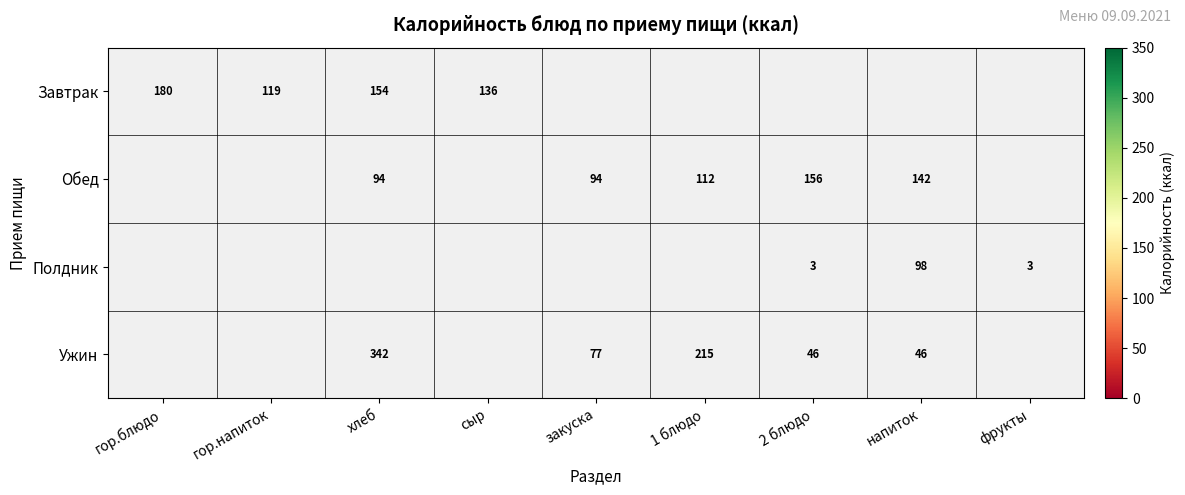

What is the sum of the Ужин values at закуска and 2 блюдо?

123